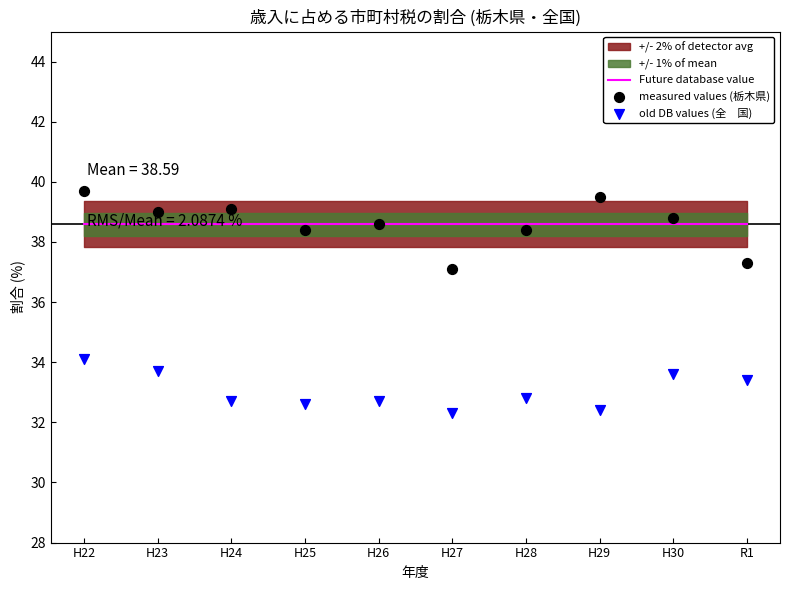

Which series reaches the maximum Y coordinate?

measured values (栃木県)